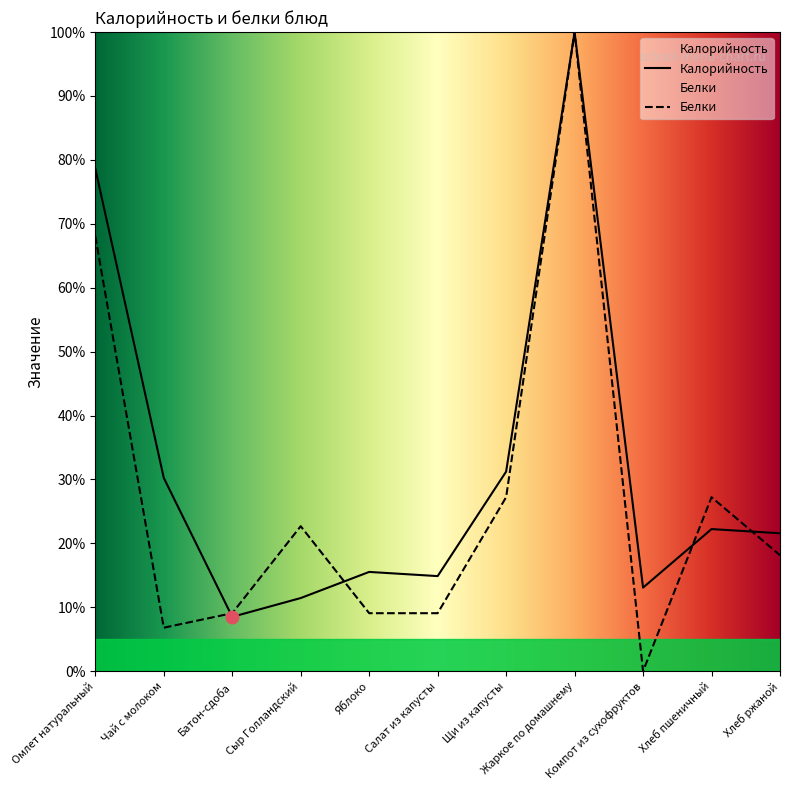

Which series changed the most between Чай с молоком and Сыр Голландский?

Калорийность